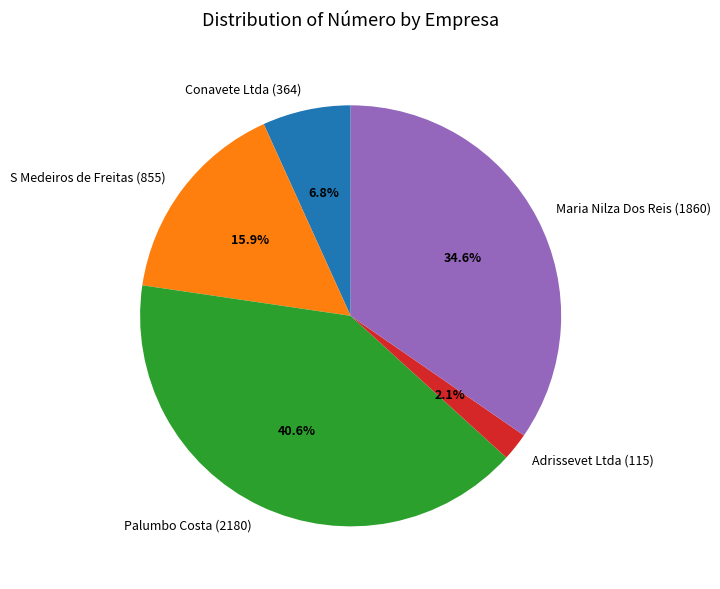

To the nearest percent, what percentage of the pie is Palumbo Costa (2180)?

41%